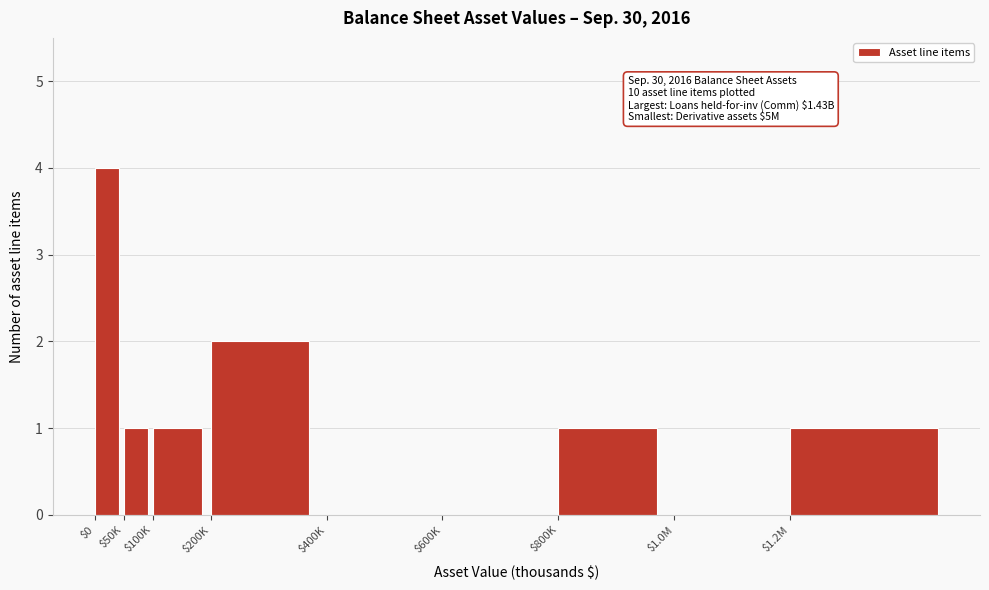

The value at $100K is 1. True or false?

True